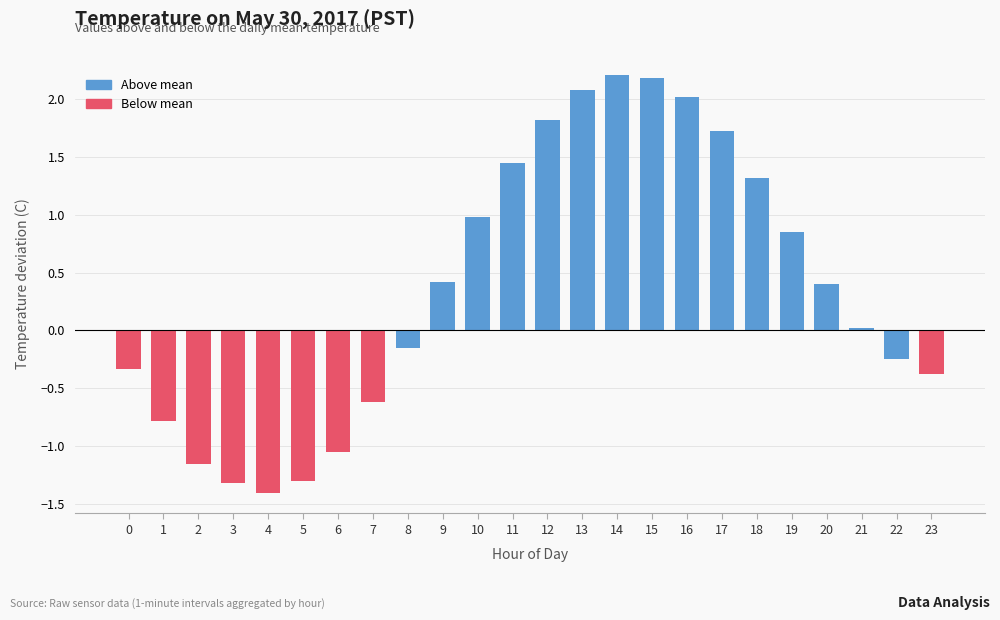

What is the change in value from 1 to 20?

+1.2